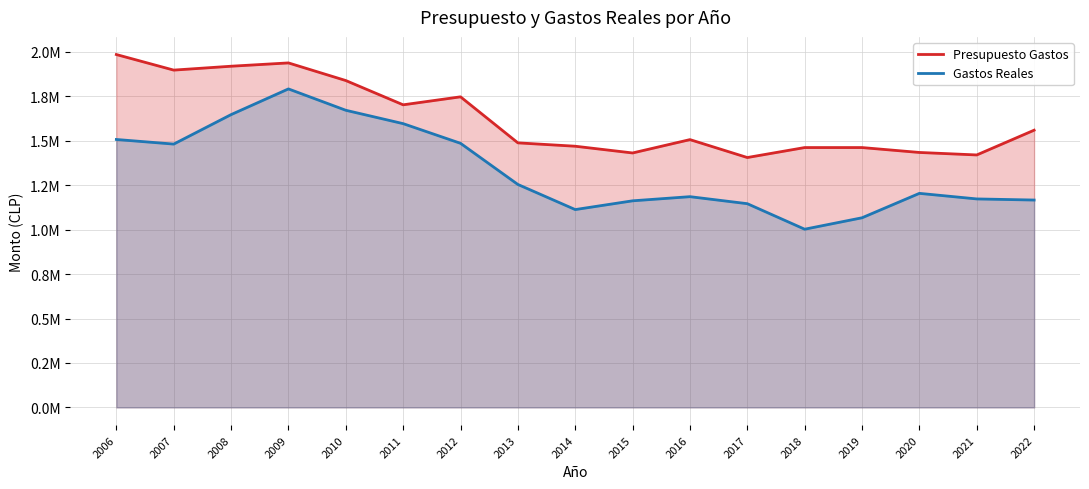

What is the spread (max minus min) of values at 2017?

259645.0